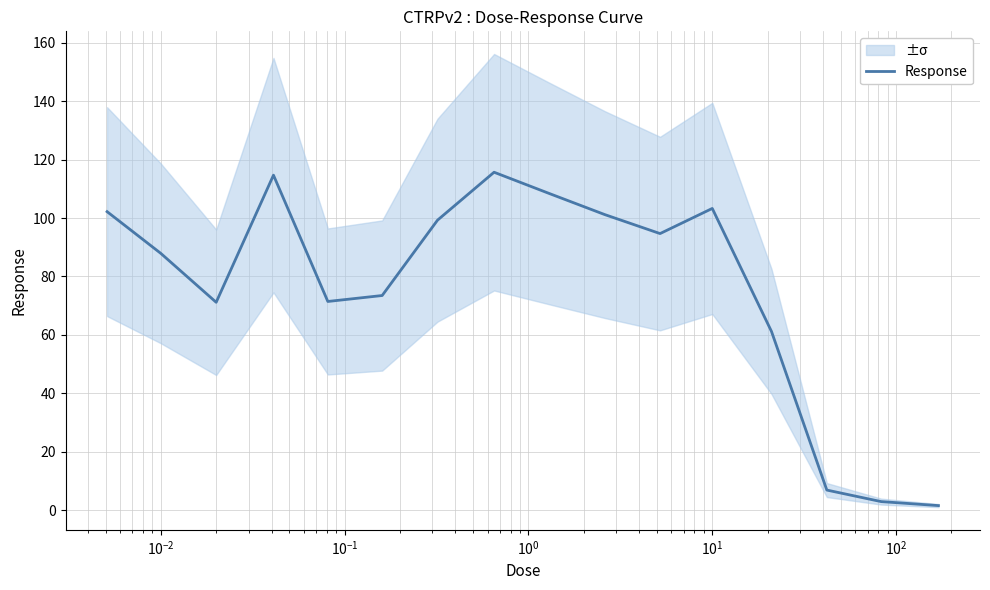

What is the average value?

76.0